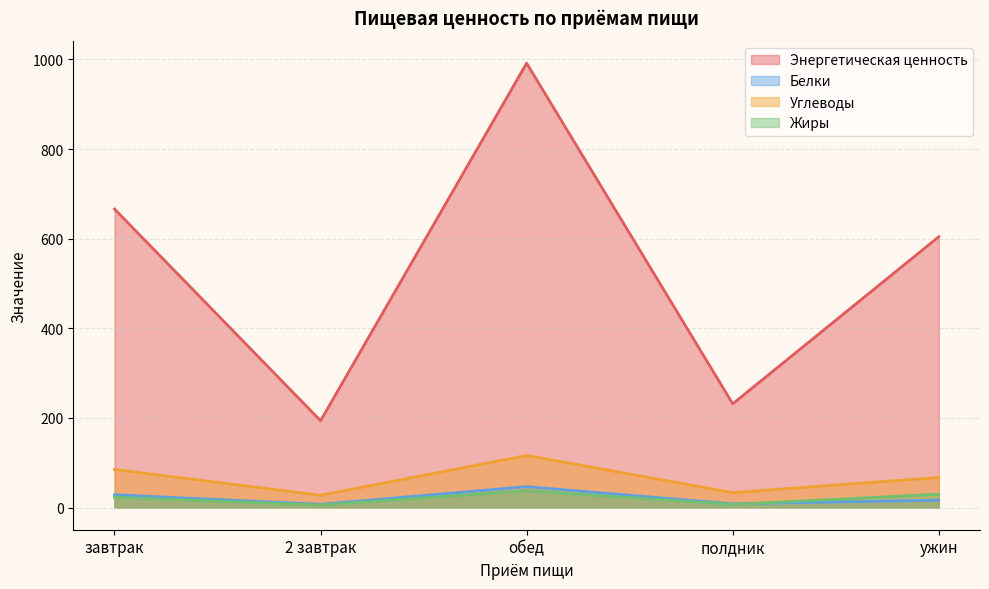

True or false: Энергетическая ценность and Жиры intersect in this chart.

False